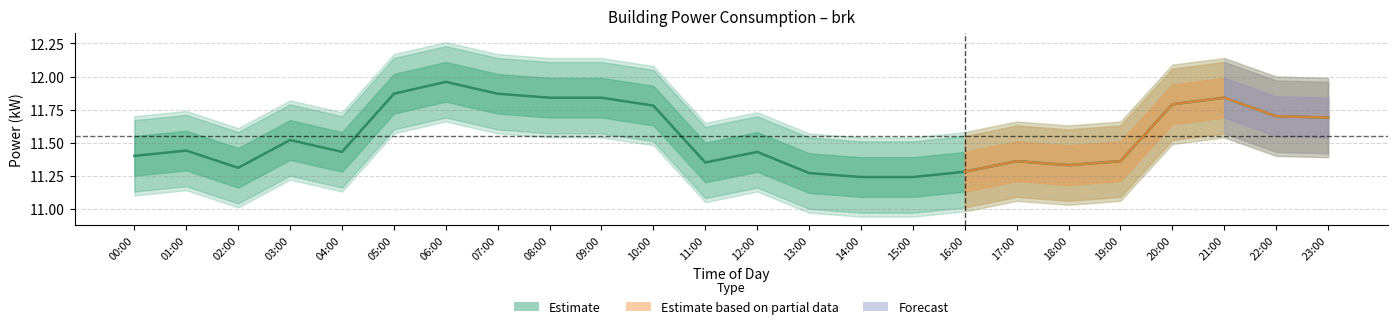

Between 14:00 and 01:00, which is larger?

01:00